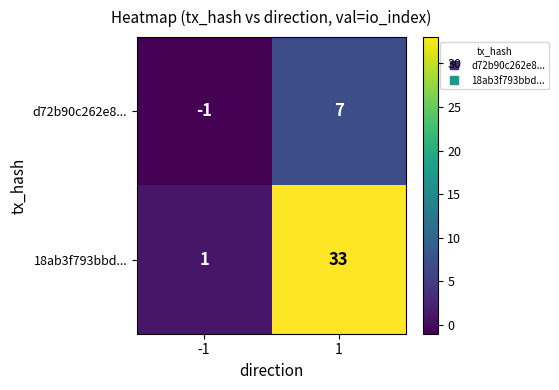

Reading right to left, extract all data points from this chart.

d72b90c262e8...: 7	-1
18ab3f793bbd...: 33	1